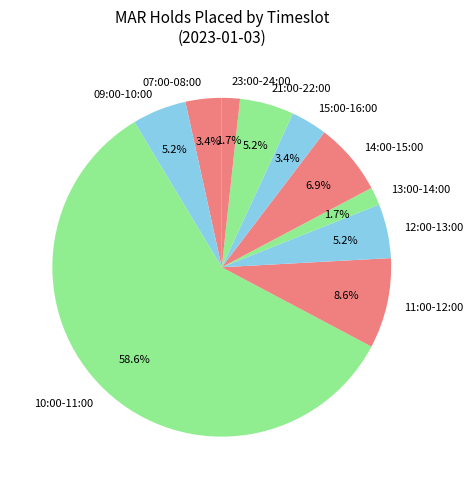

What is the majority slice?

10:00-11:00